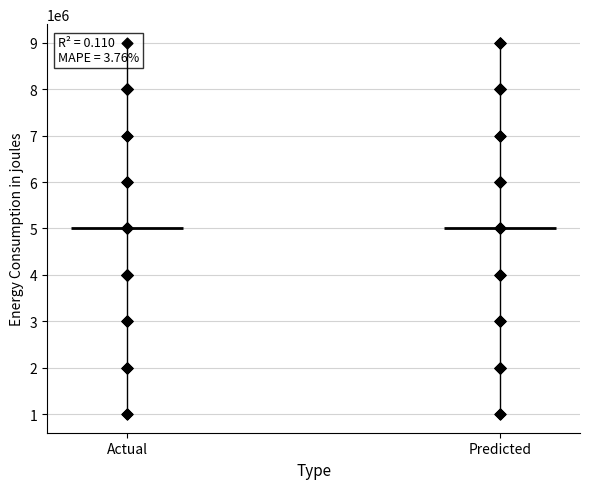

Which series has the largest Y range (max minus min)?

Actual